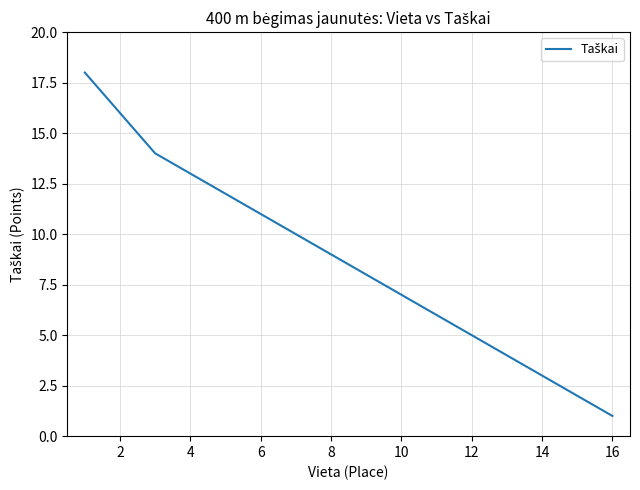

What is the difference between the maximum and minimum values?

17